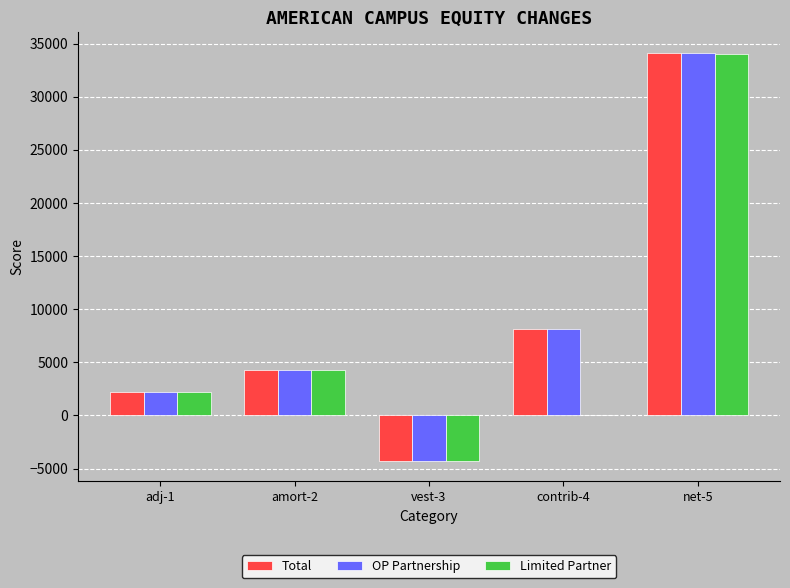

Which label corresponds to the largest value in the chart?

net-5